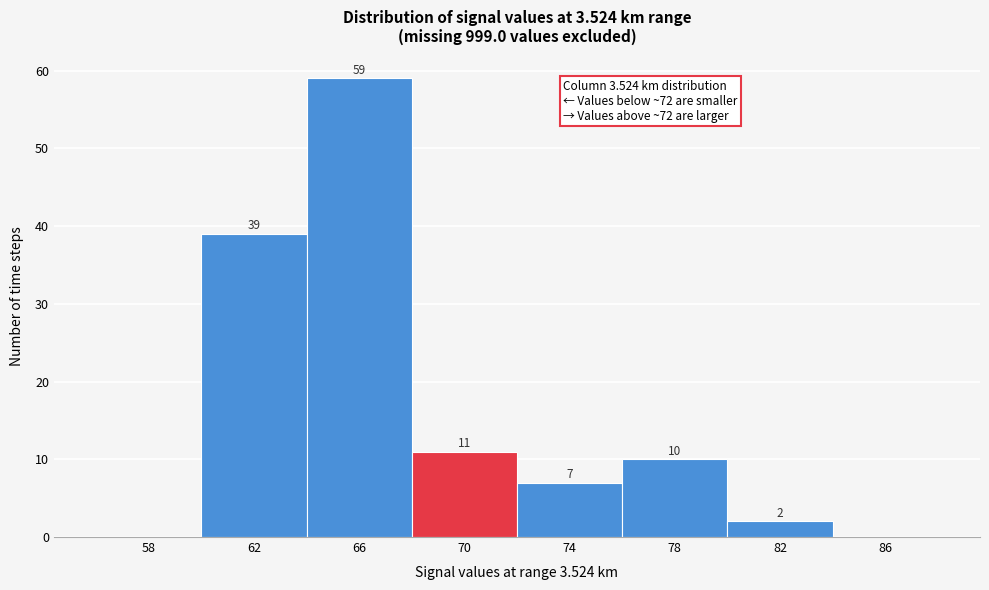

Reading left to right, transcribe all the data shown in this chart.

58=0	62=39	66=59	70=11	74=7	78=10	82=2	86=0